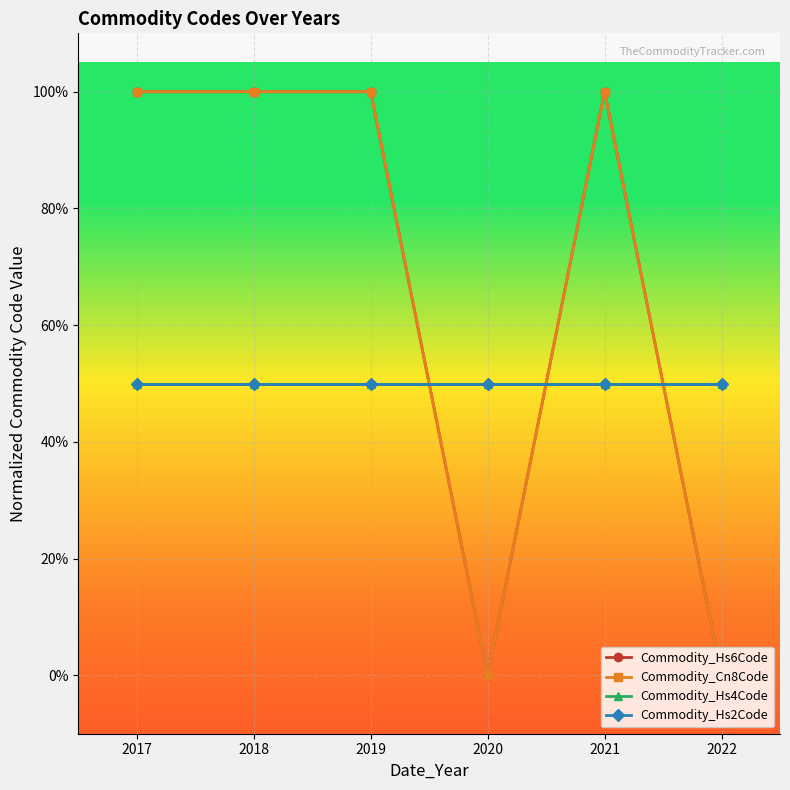

True or false: Commodity_Hs2Code has a value of 0.5 at 2017.

True